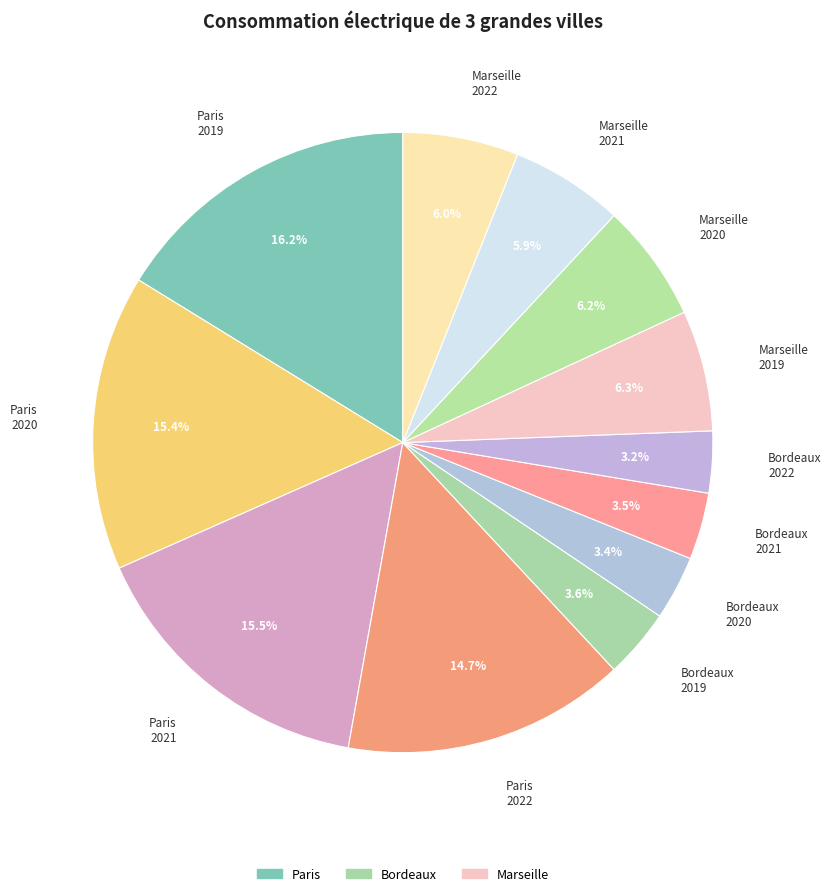

What is the ratio of the value at Marseille 2022 to the value at Bordeaux 2022?

1.9